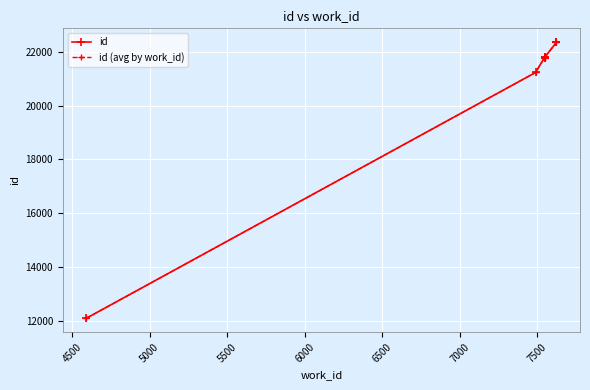

Which has a higher value, 7623 or 7488?

7623